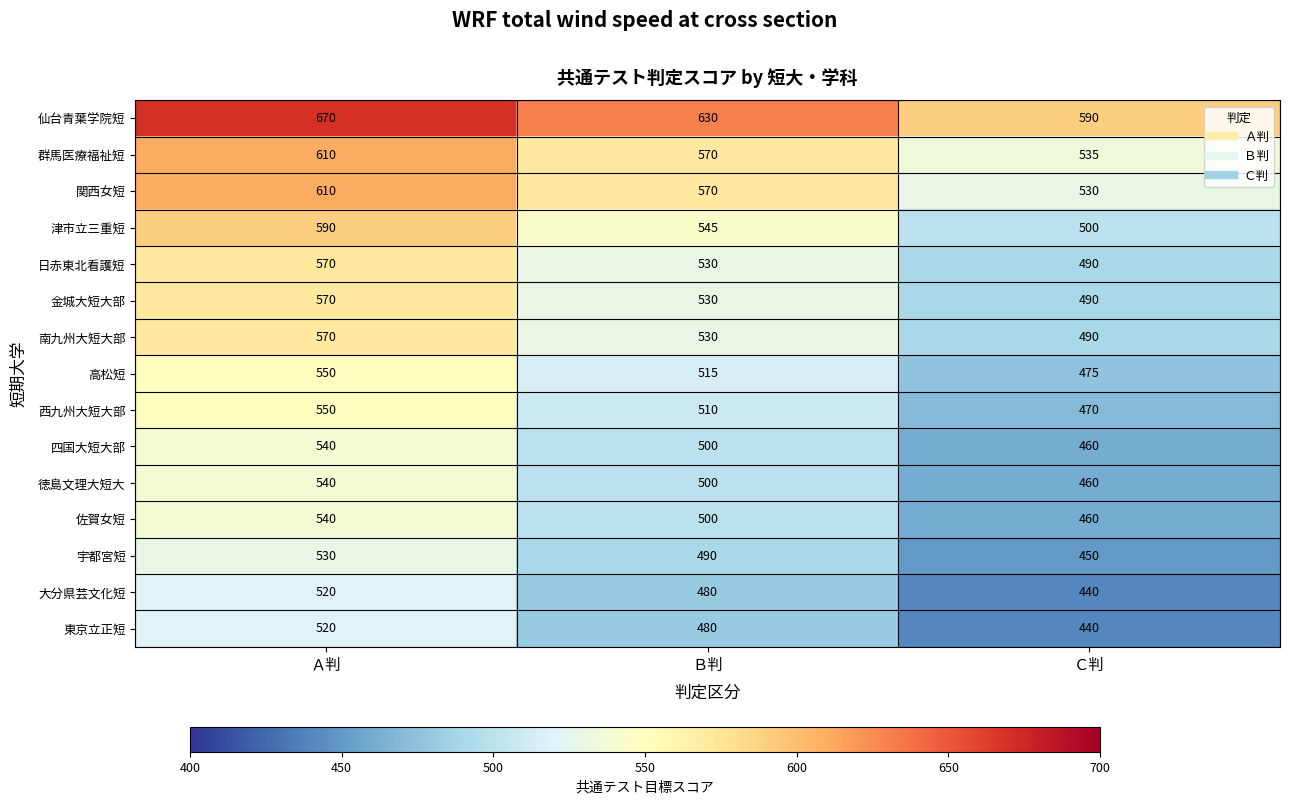

How many categories are shown in the chart?

3